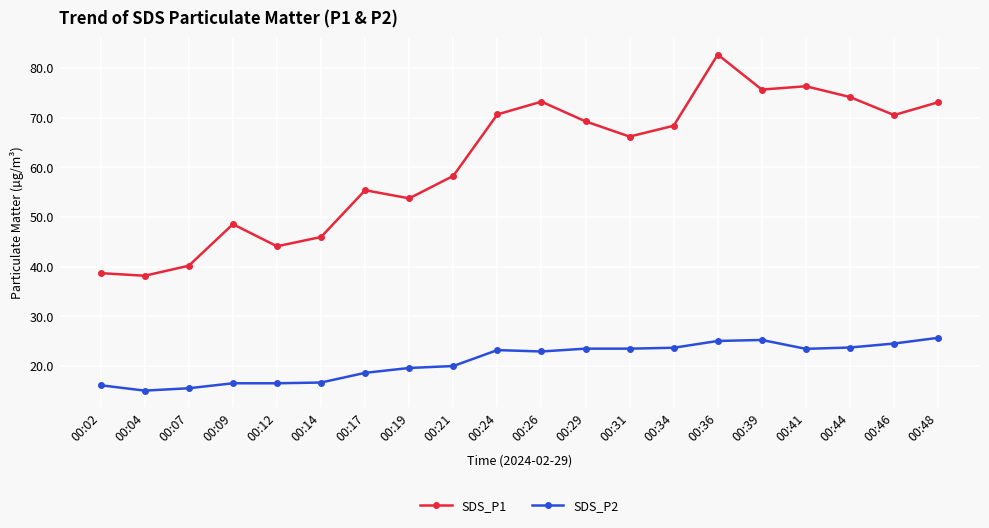

At which category does SDS_P1 reach its first local peak?

00:09